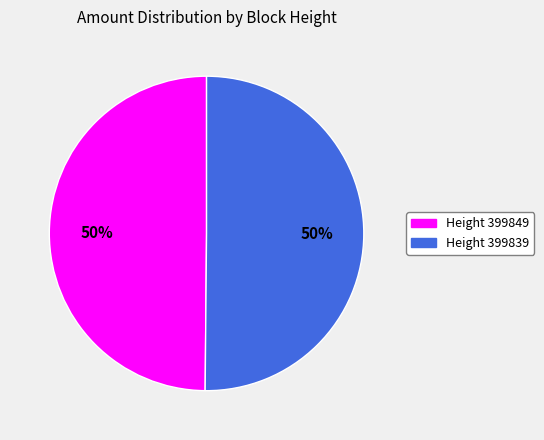

To the nearest percent, what percentage of the pie is Height 399839?

50%